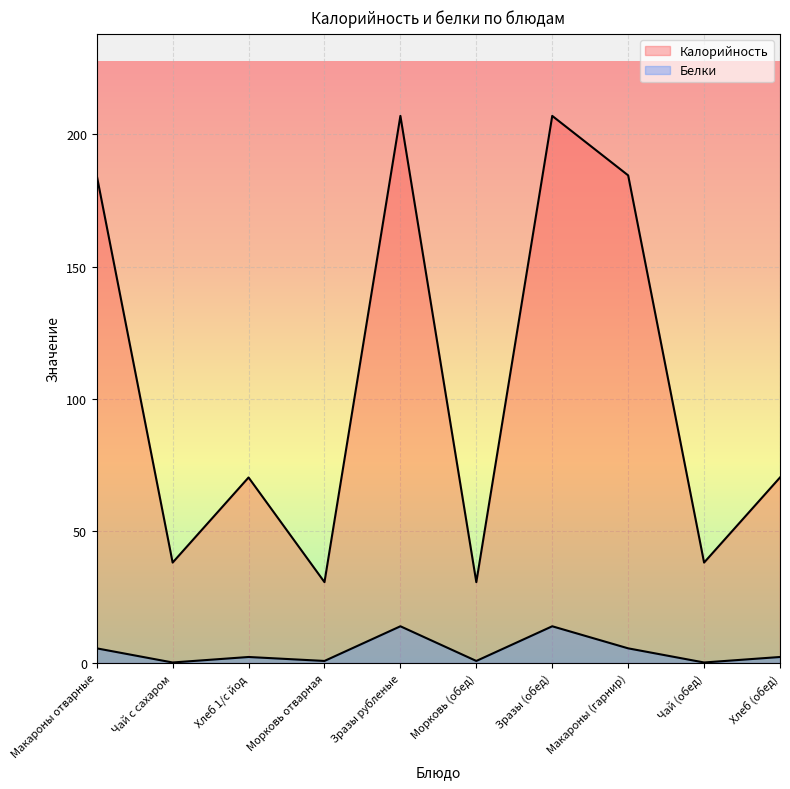

True or false: Калорийность and Белки cross at least once.

False